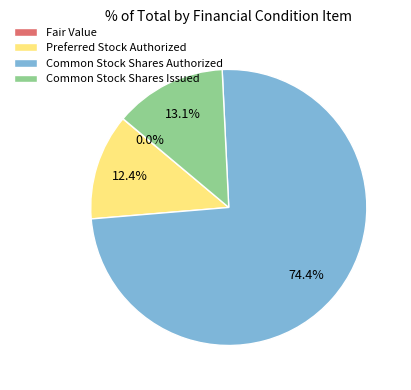

Which slice is the largest?

Common Stock Shares Authorized